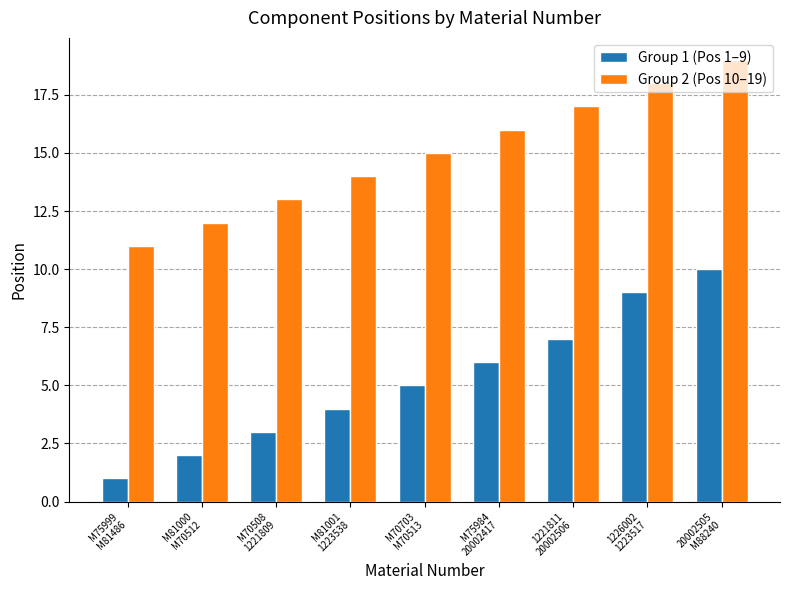

List the labels in order of Group 1 (Pos 1–9) value, largest first.

20002505
M88240, 1226002
1223517, 1221811
20002506, M75984
20002417, M70703
M70513, M81001
1223538, M70508
1221809, M81000
M70512, M75999
M81486